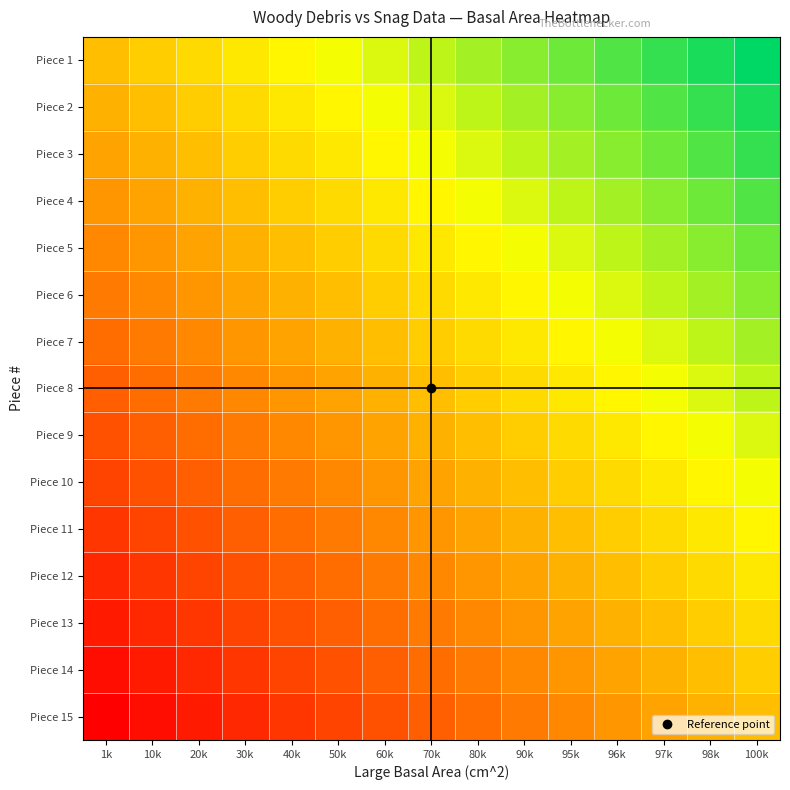

Rank the series by their maximum value, from lowest to highest.

Piece 15, Piece 14, Piece 13, Piece 12, Piece 11, Piece 10, Piece 9, Piece 8, Piece 7, Piece 6, Piece 5, Piece 4, Piece 3, Piece 2, Piece 1